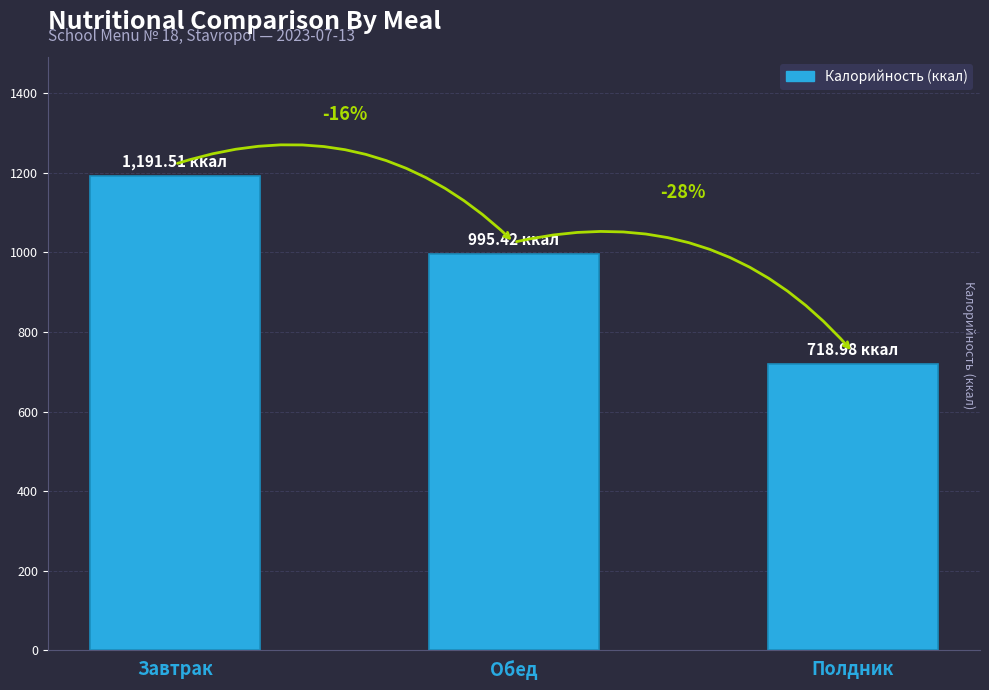

What is the difference between the maximum and second lowest values?

196.1